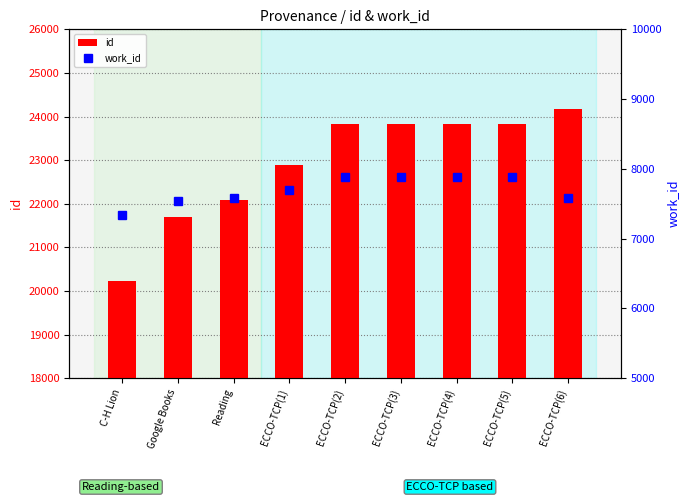

Which has a higher value, ECCO-TCP(4) or Reading?

ECCO-TCP(4)